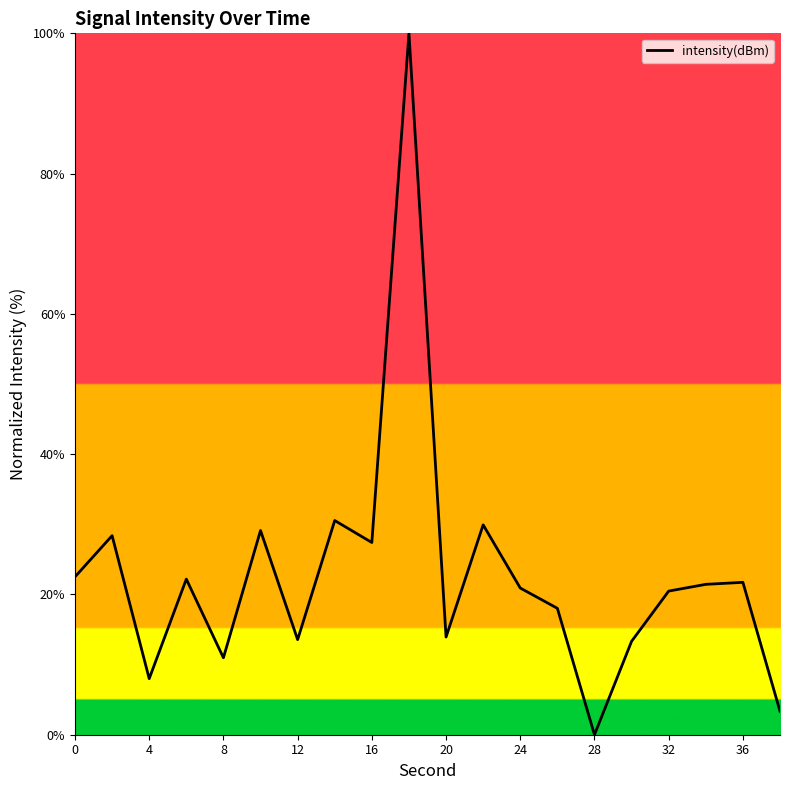

What is the difference between the maximum and minimum values?

100.0